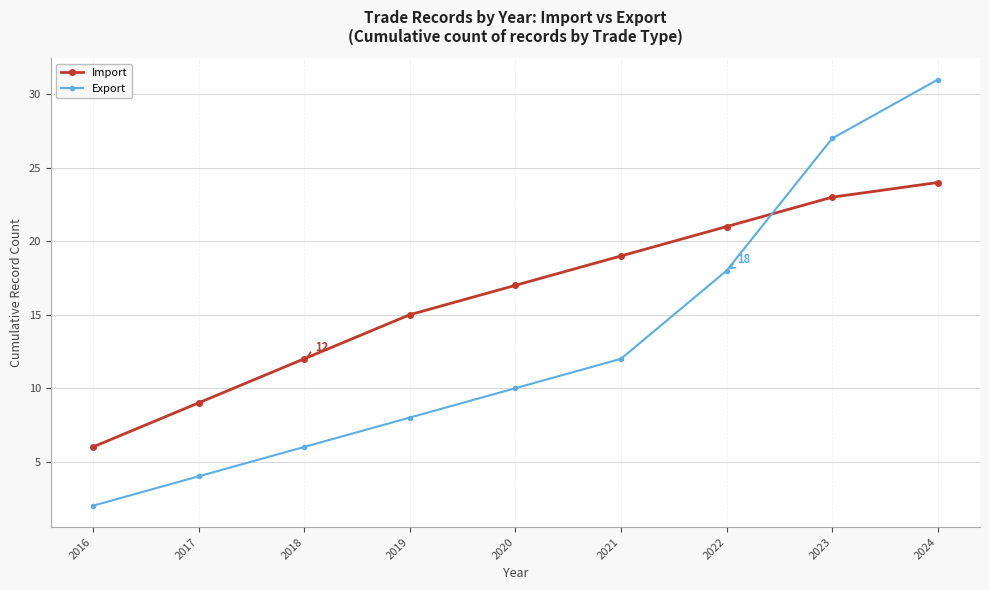

What is the sum of all Export values?

118